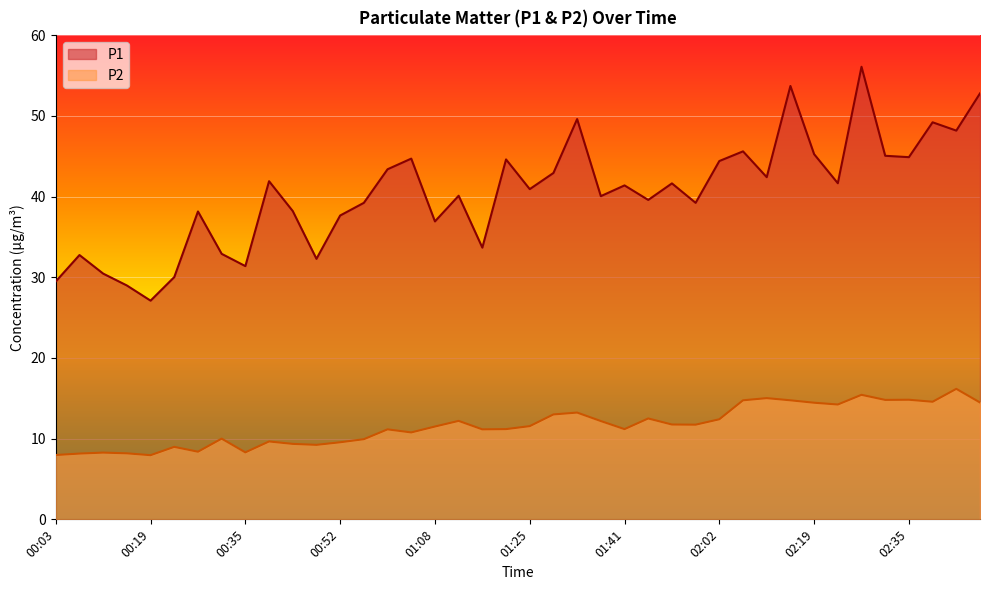

What is the label of the 18th point from the right?

01:33